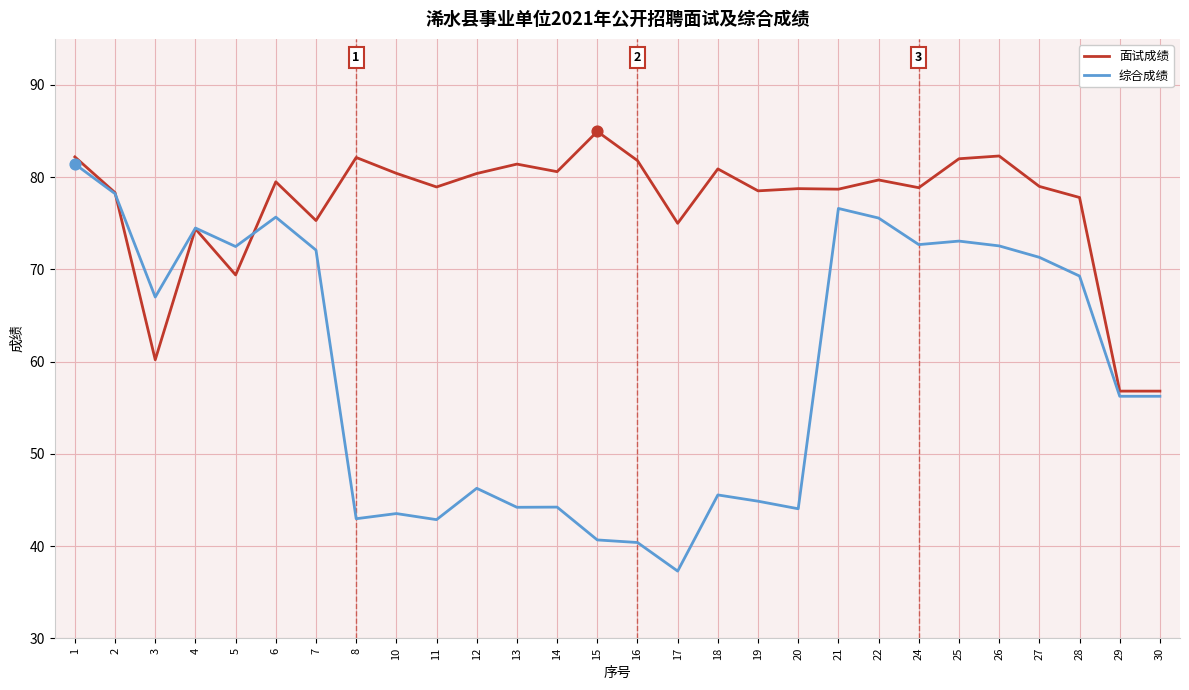

What are all the series names shown in the legend?

面试成绩, 综合成绩